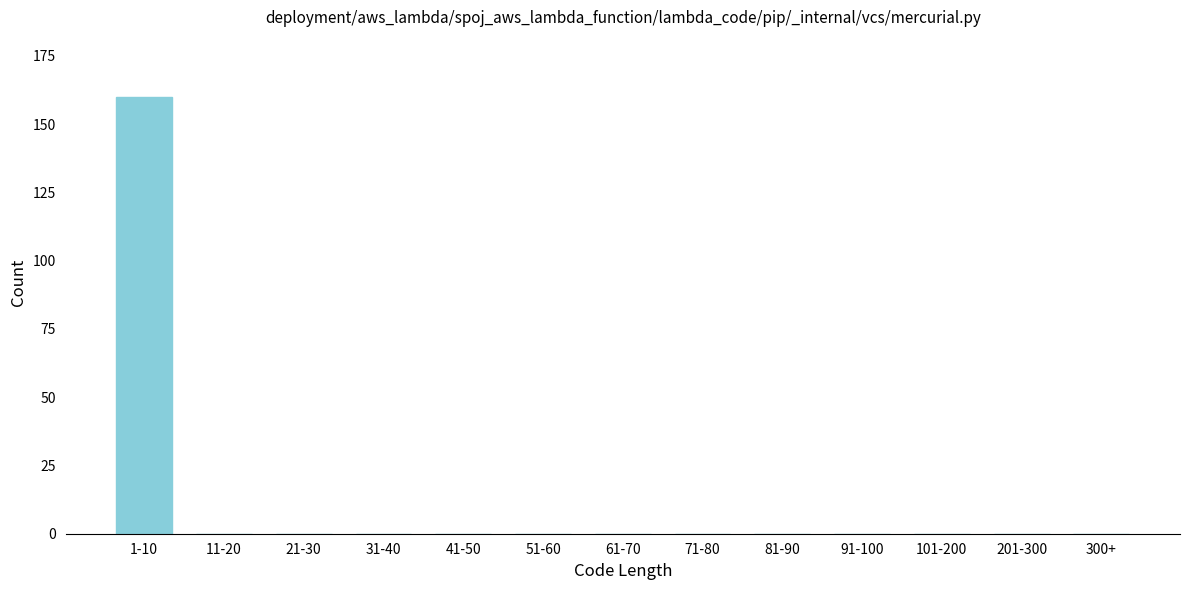

Reading left to right, list all the values displayed in this chart.

1-10=160	11-20=0	21-30=0	31-40=0	41-50=0	51-60=0	61-70=0	71-80=0	81-90=0	91-100=0	101-200=0	201-300=0	300+=0